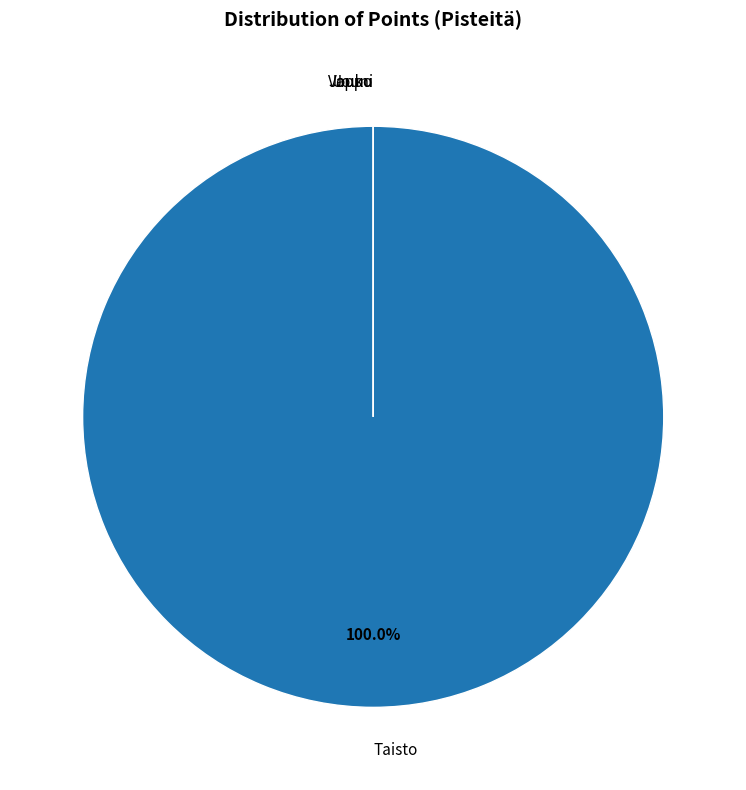

Which category has the smallest portion of the pie?

Vappu